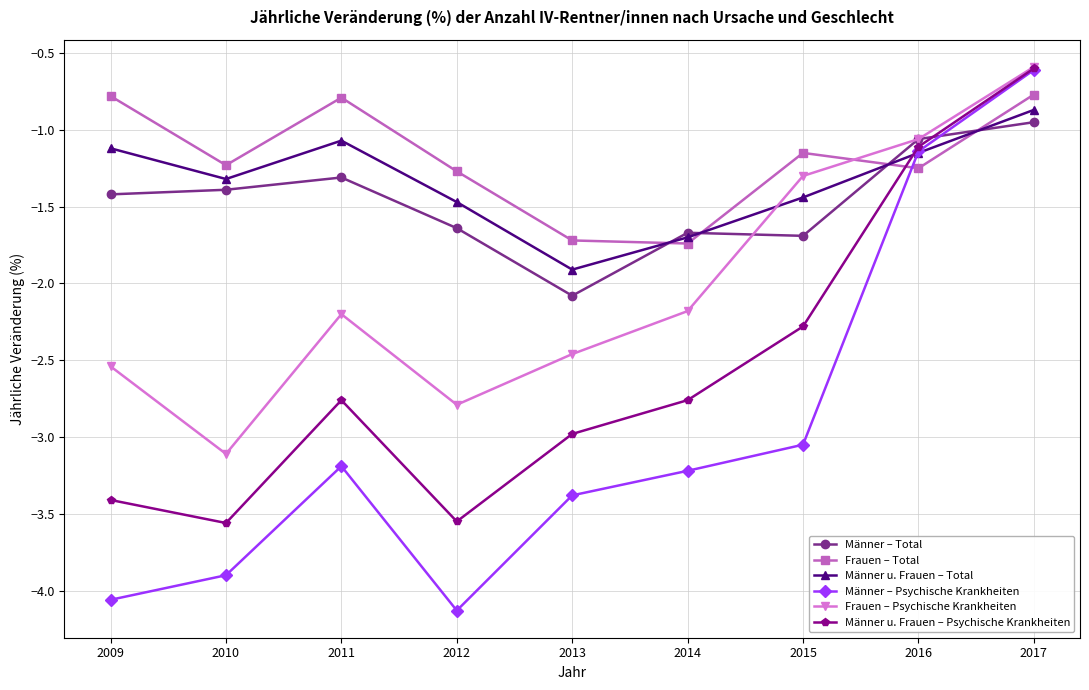

In Männer – Psychische Krankheiten, how many points are higher than both neighbors (excluding endpoints)?

1